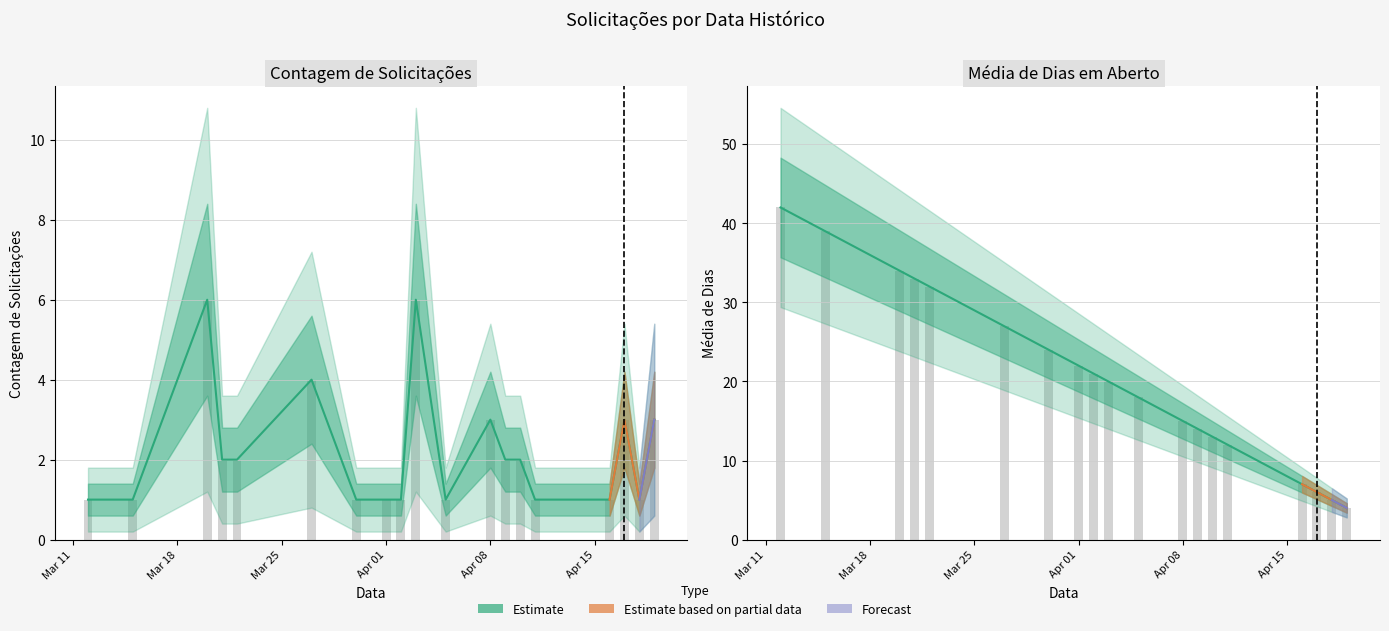

The value at 8 is 27. True or false?

False